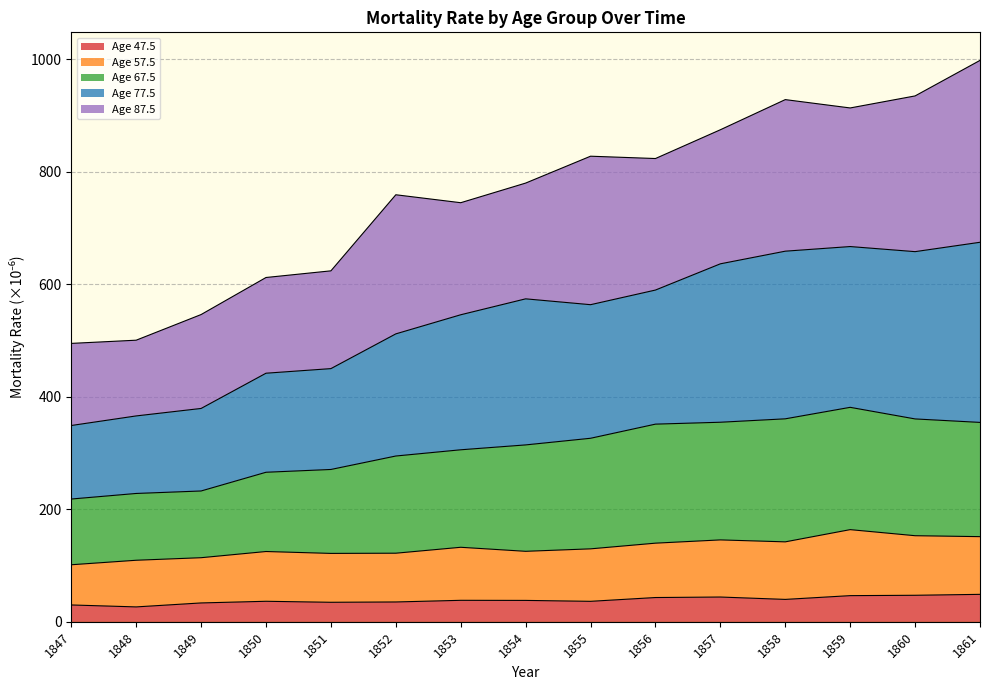

True or false: Age 57.5 and Age 77.5 cross at least once.

False